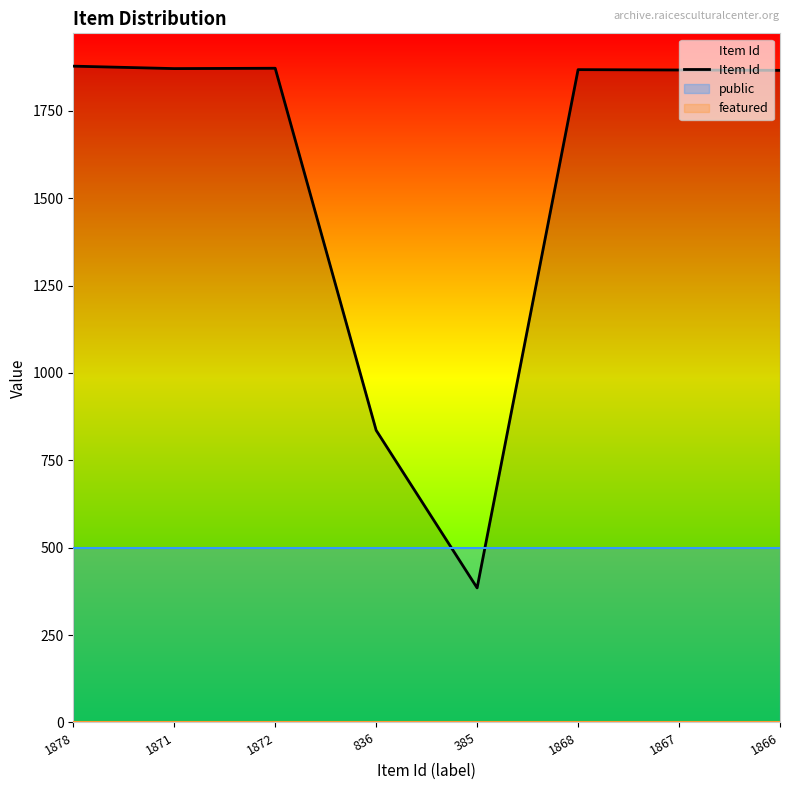

Rank the categories by value from highest to lowest.

1878, 1872, 1871, 1868, 1867, 1866, 836, 385